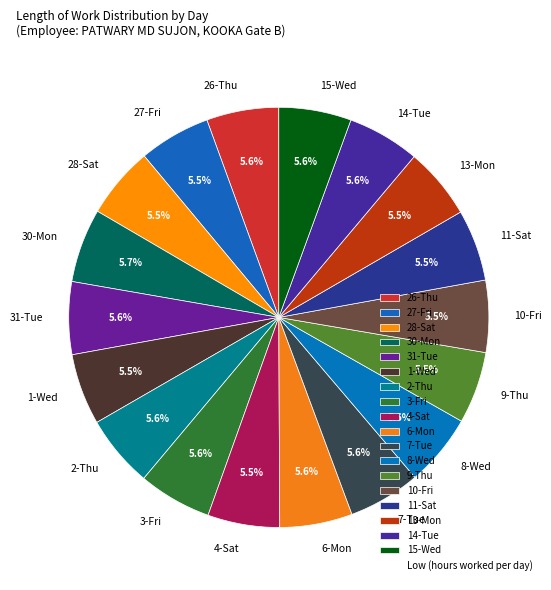

Does 26-Thu account for over 50% of the chart?

No